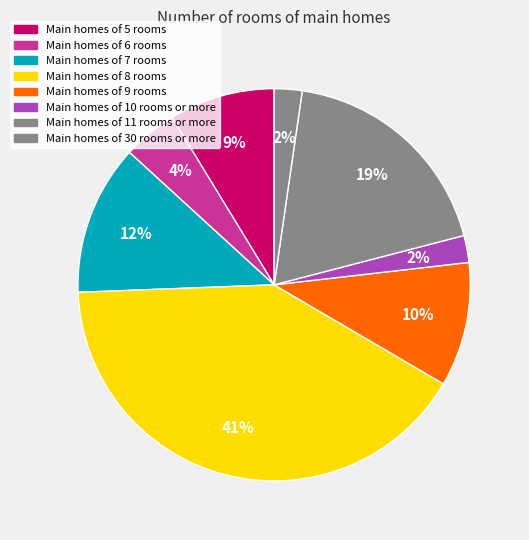

Count the number of slices in the pie.

8